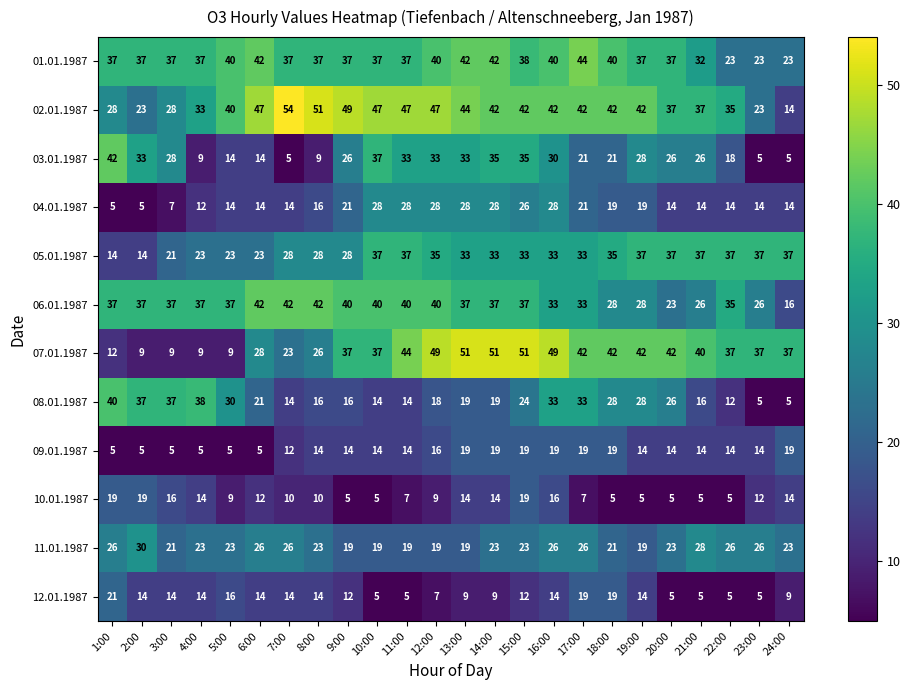

At how many categories does at least one series exceed 48?

8